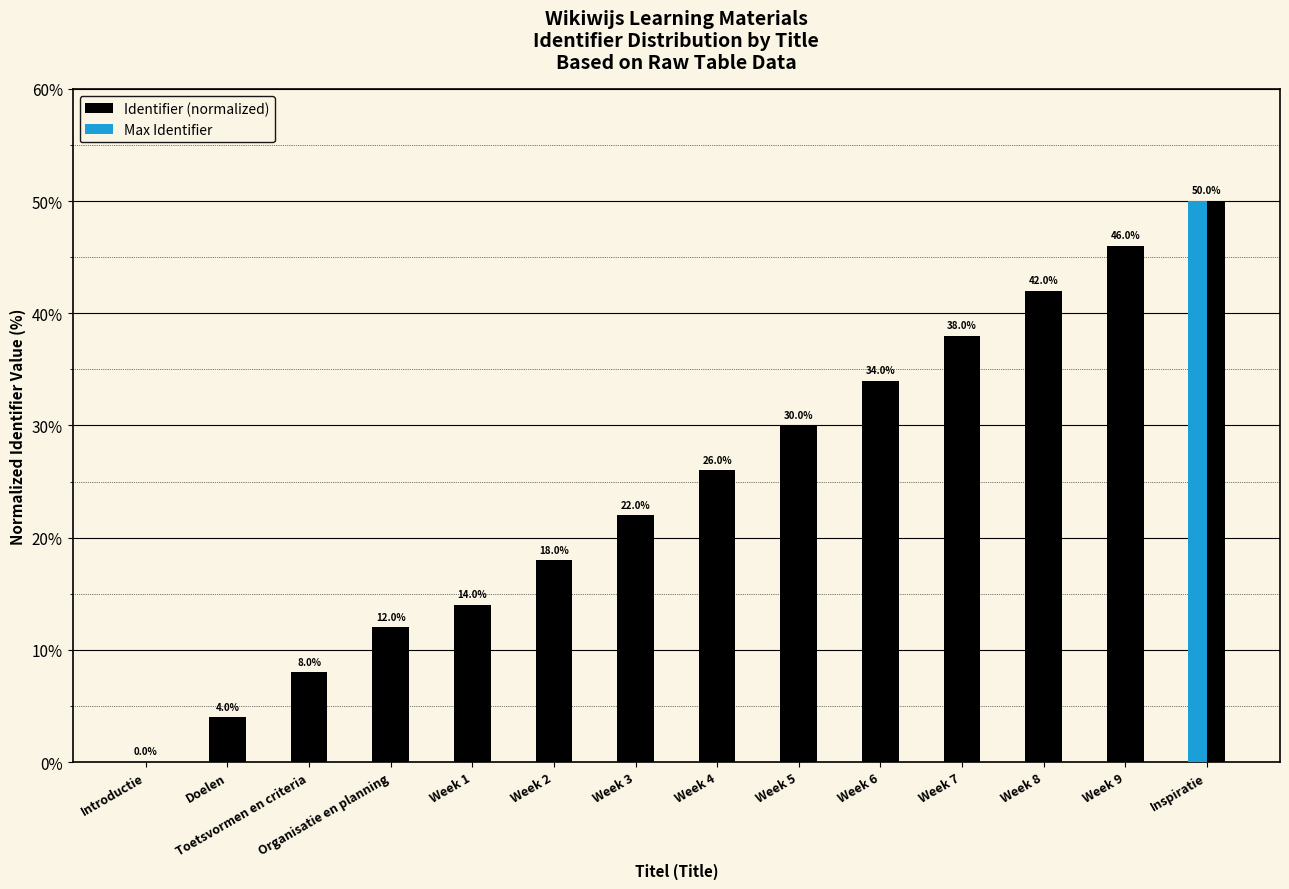

Approximately how many times larger is the value at Organisatie en planning compared to Week 2?

0.7